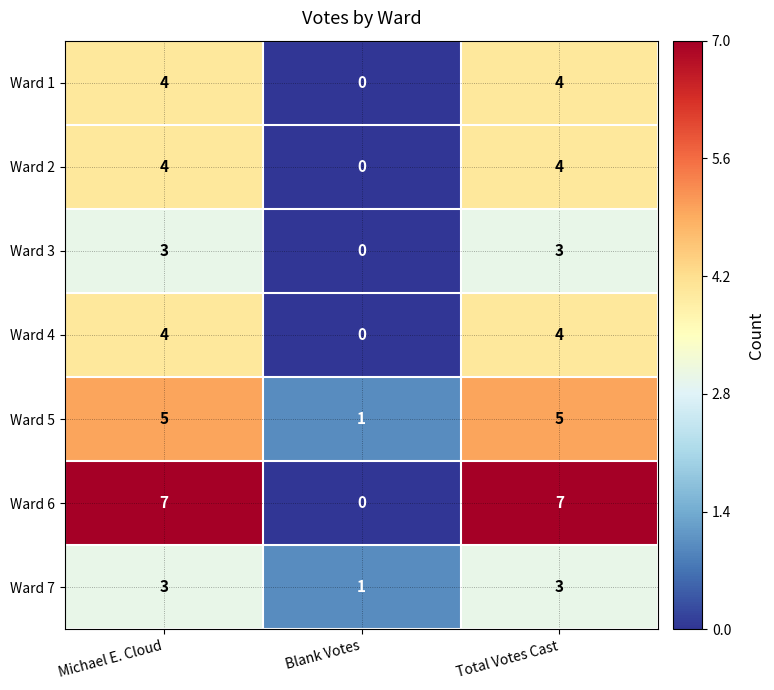

What is the average value of the Ward 6 series?

5